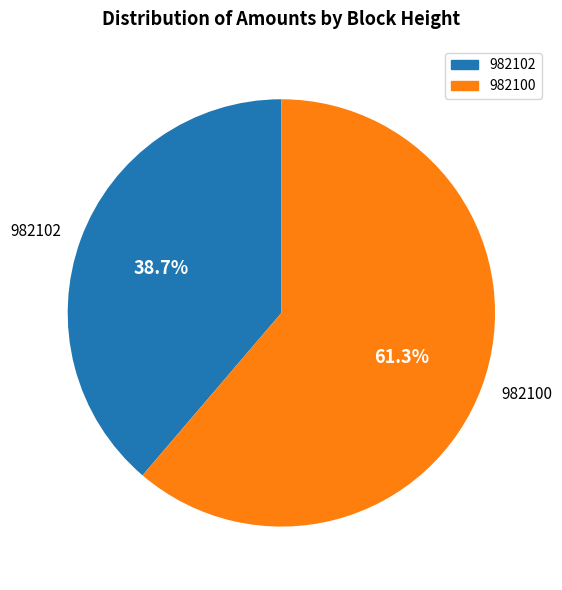

Count the number of slices in the pie.

2